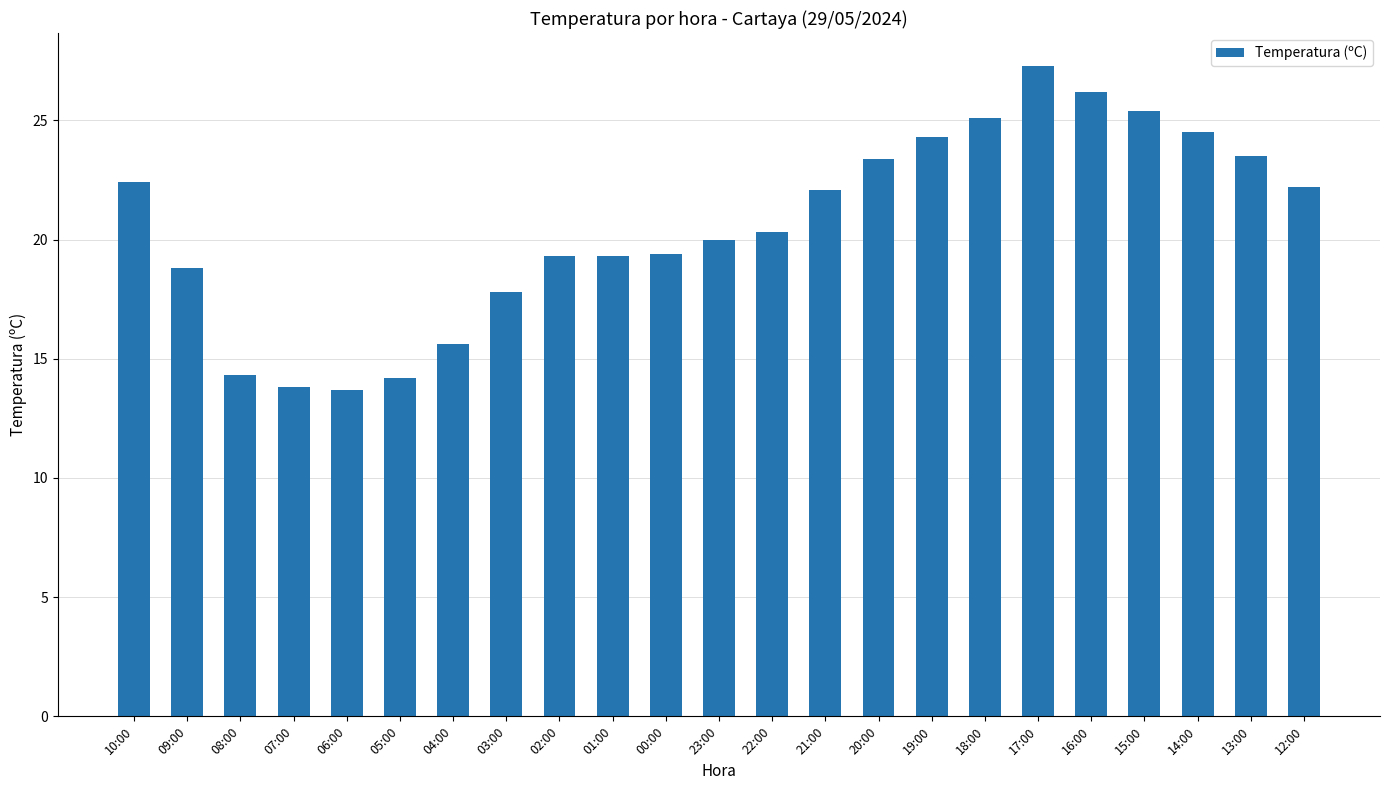

How many distinct data groups are displayed?

1